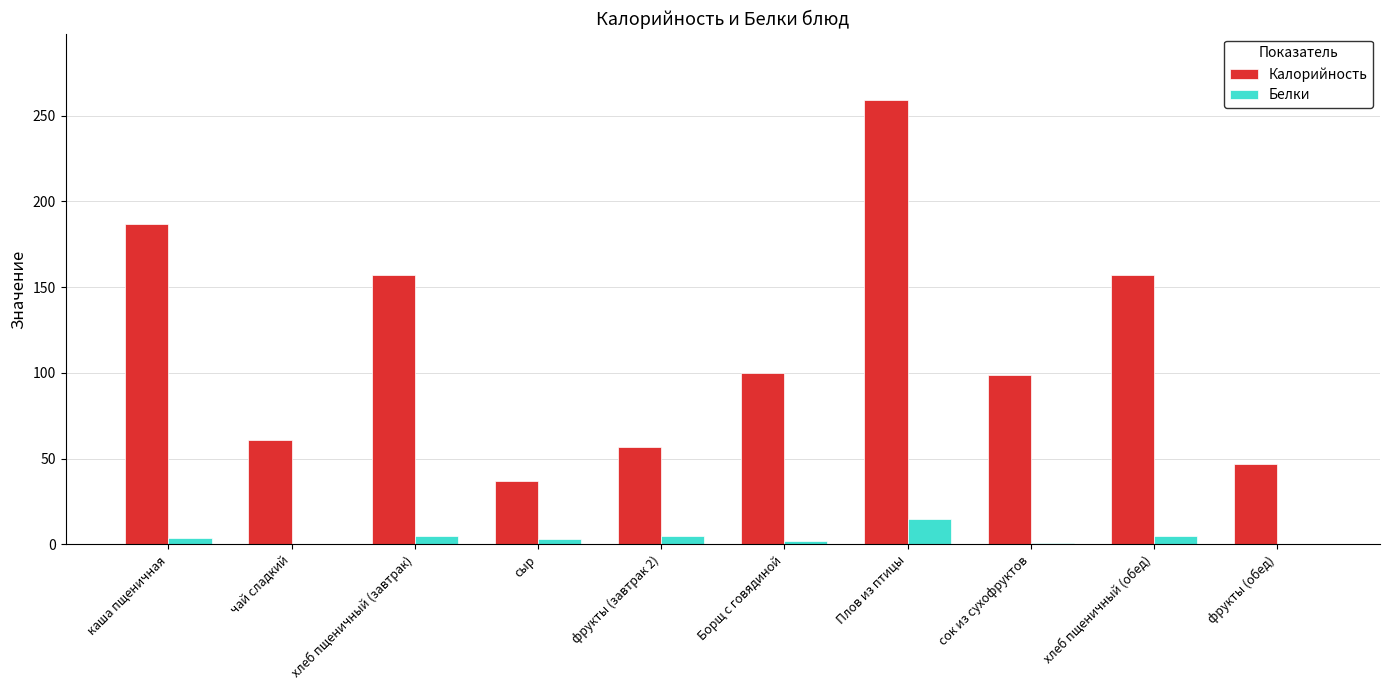

What is the maximum value shown in the chart?

259